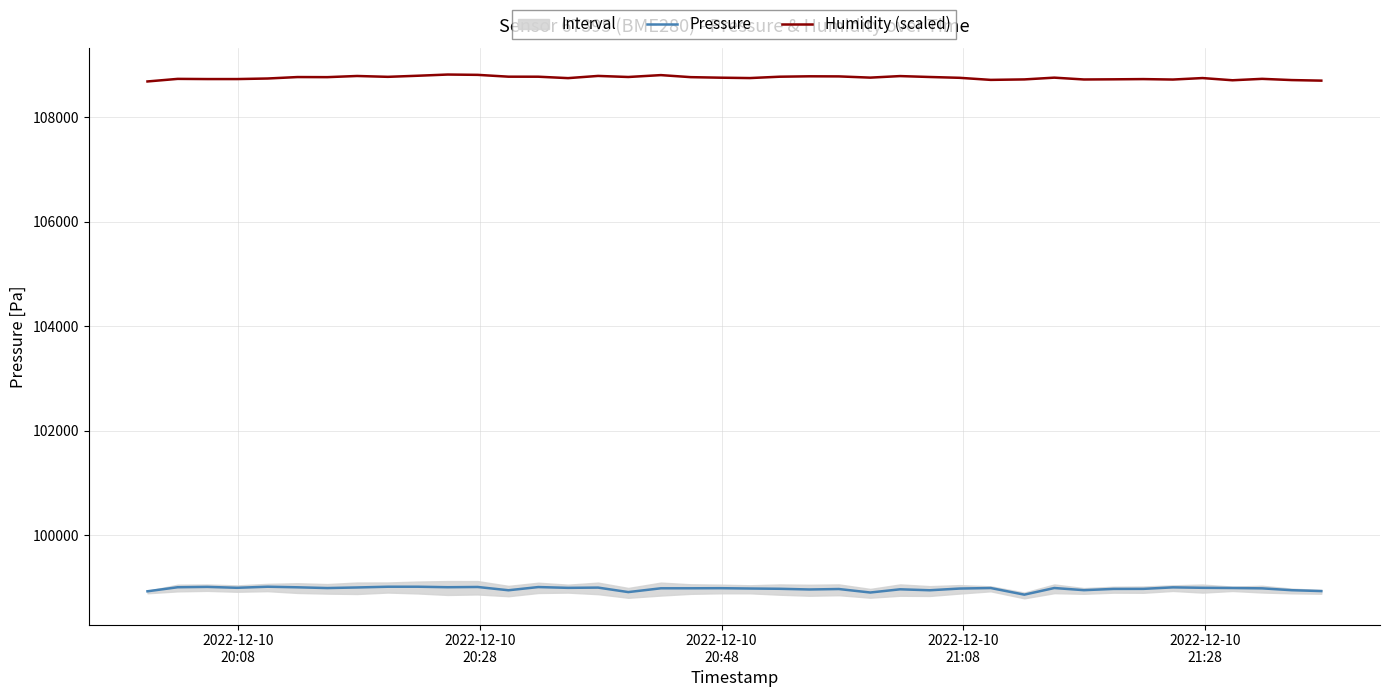

What is the highest value of the Humidity (scaled) series?

108819.5